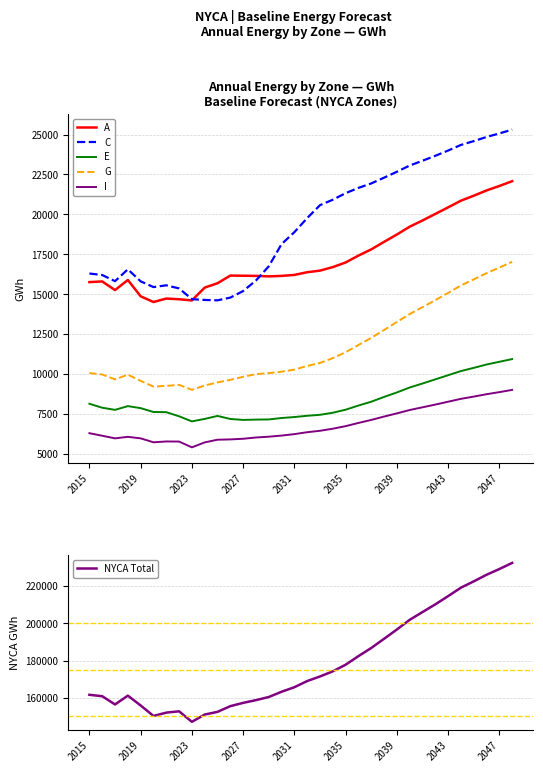

What are all the series names shown in the legend?

A, C, E, G, I, NYCA Total